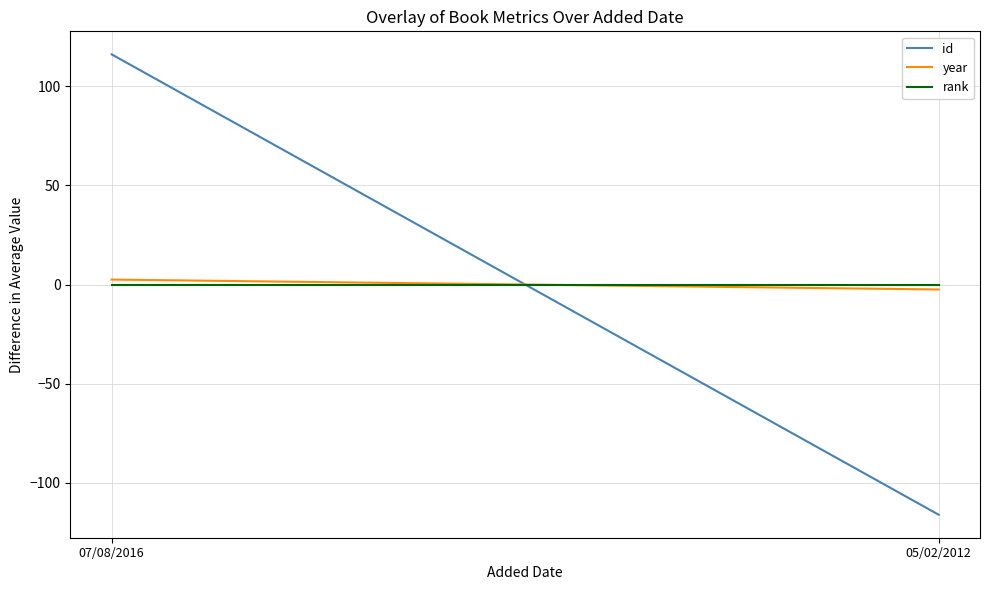

What position from the left is 05/02/2012?

2